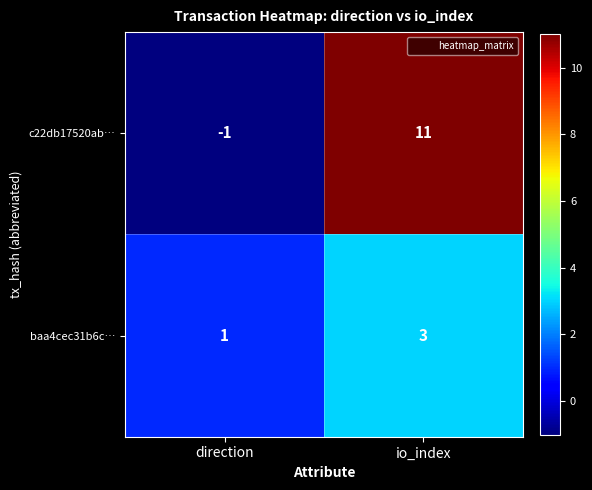

At which category is the sum across all series the highest?

io_index